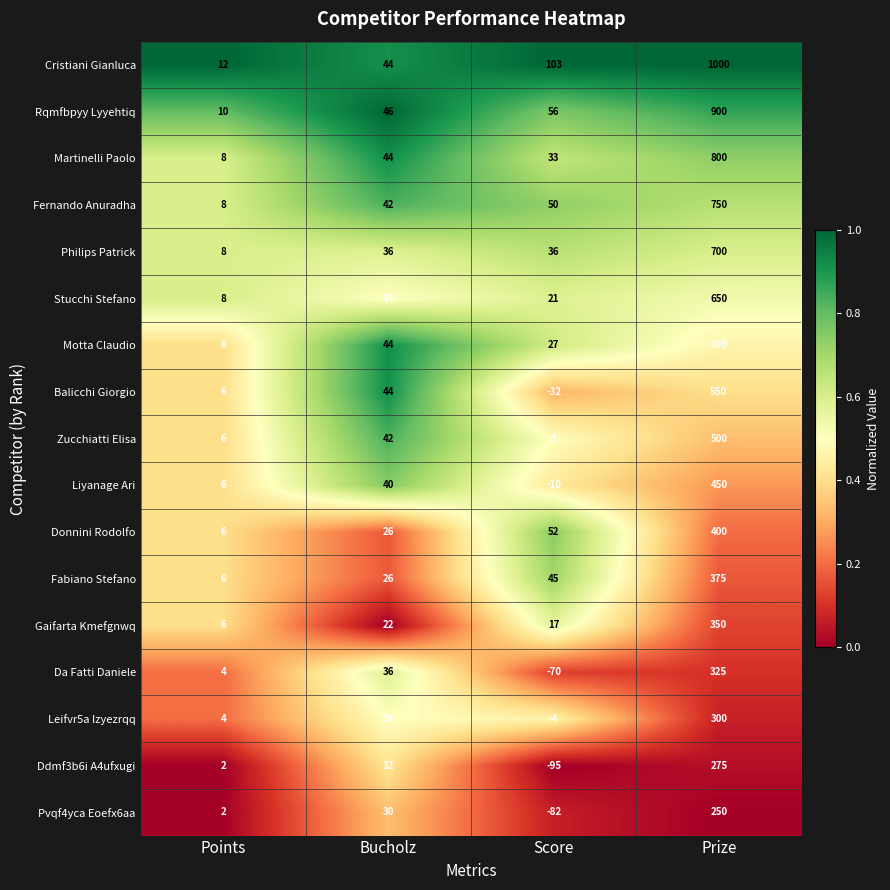

What is the difference between the second highest and minimum values in the Ddmf3b6i A4ufxugi series?

127